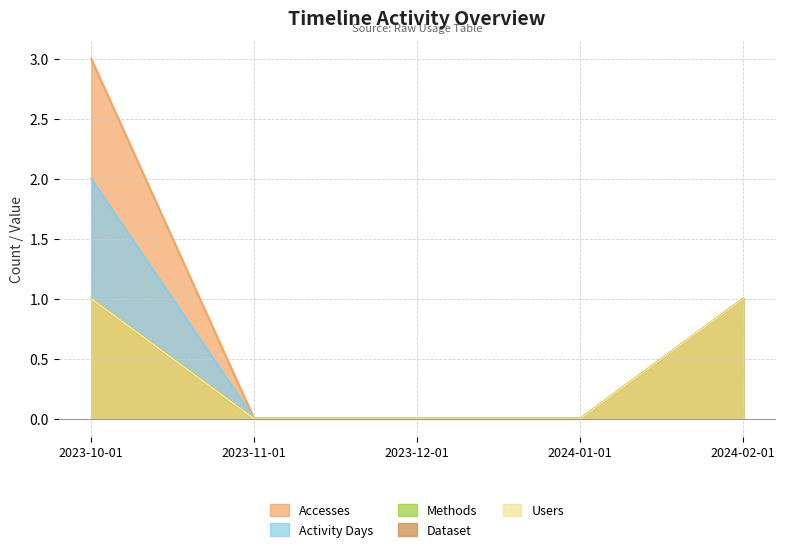

What is the label of the 5th point from the left?

2024-02-01